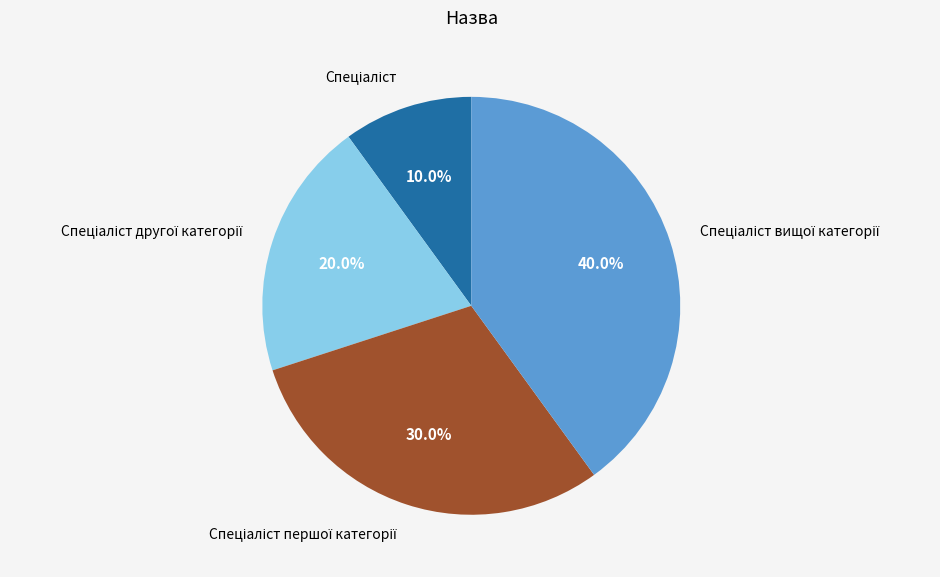

Does any single category account for the majority?

No